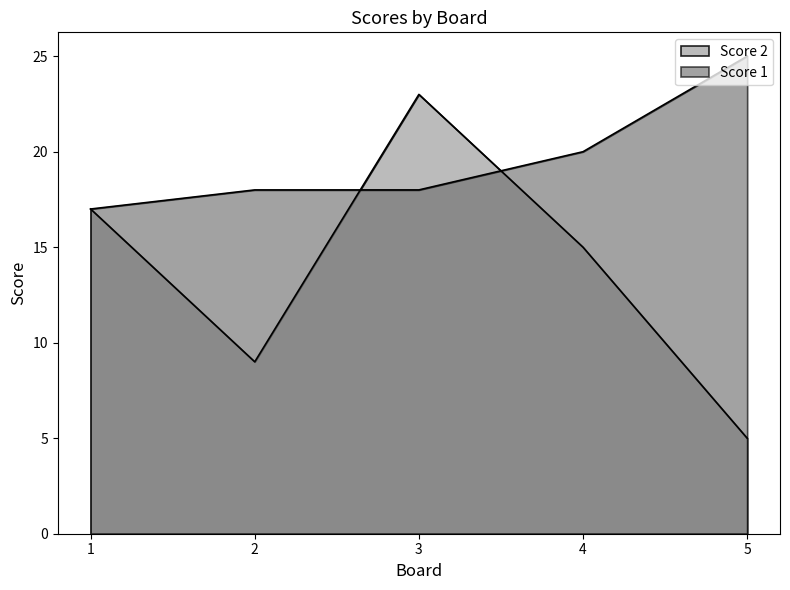

True or false: Score 2 has more than 0 points higher than both neighbors.

True